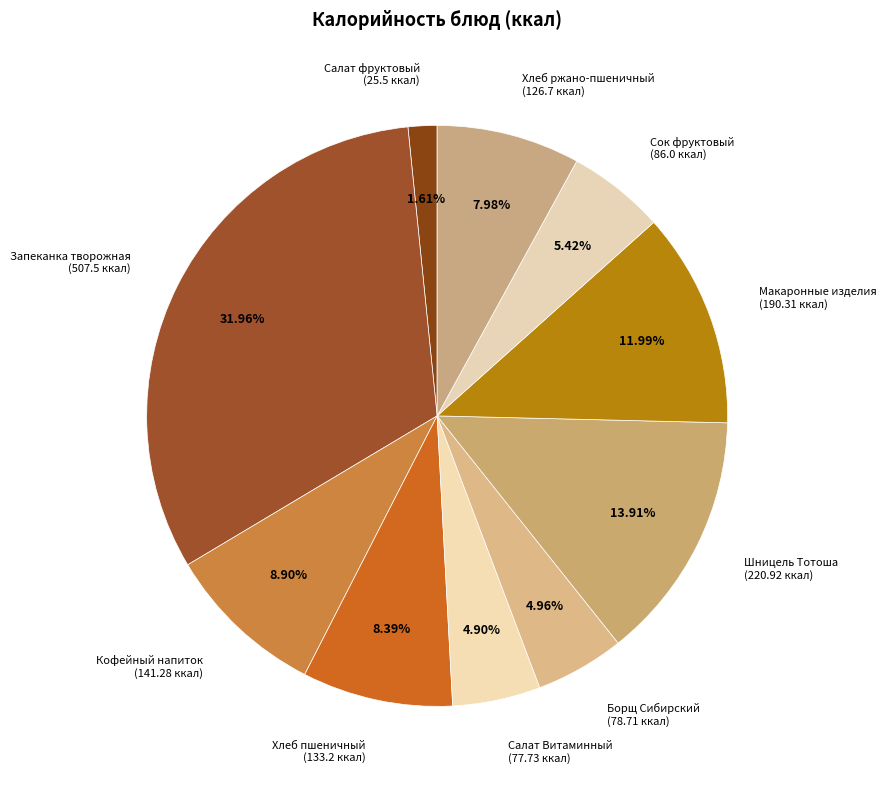

How many segments does this pie chart have?

10